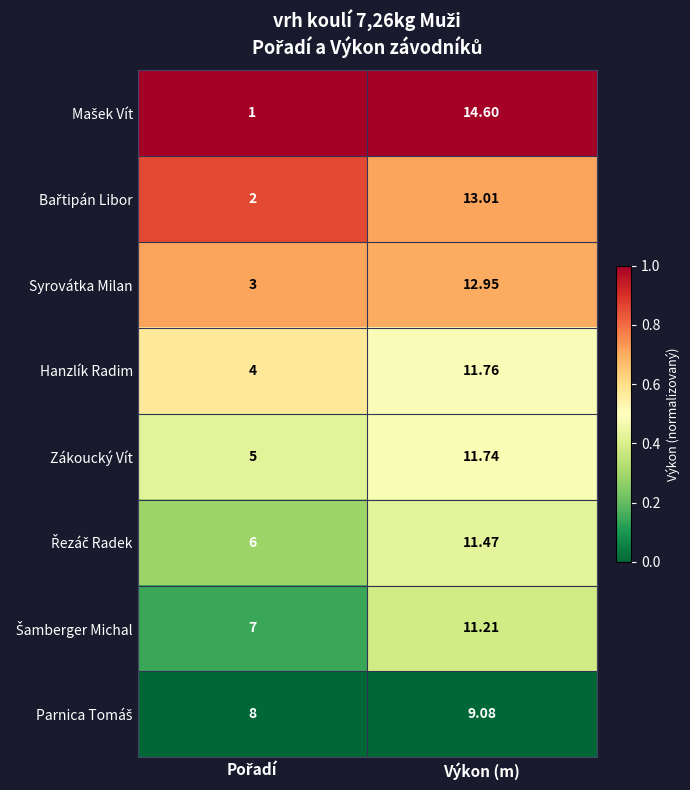

Where does the Zákoucký Vít series first go above 11?

Výkon (m)